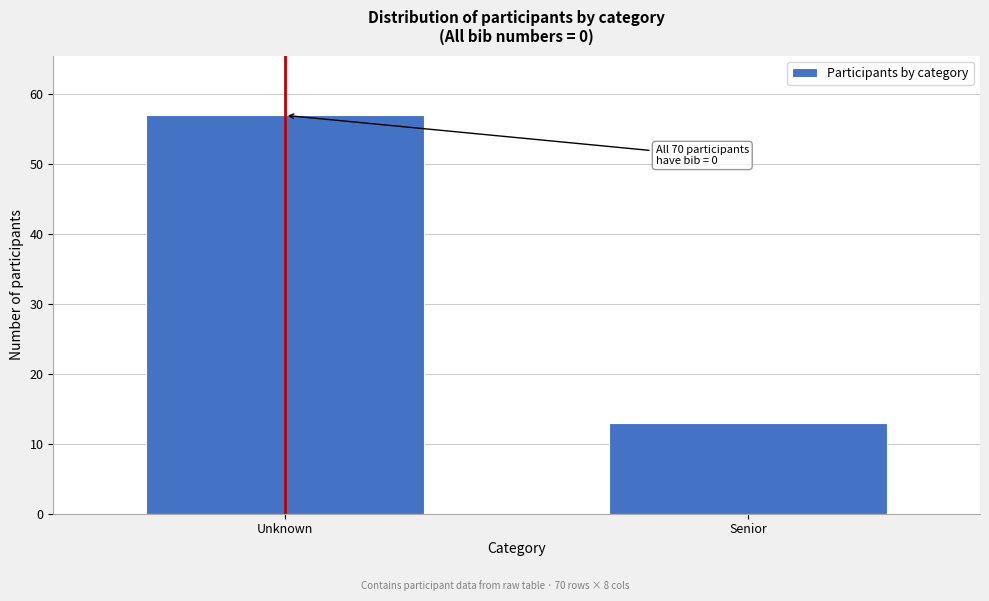

Reading left to right, transcribe all the data shown in this chart.

Unknown=57	Senior=13